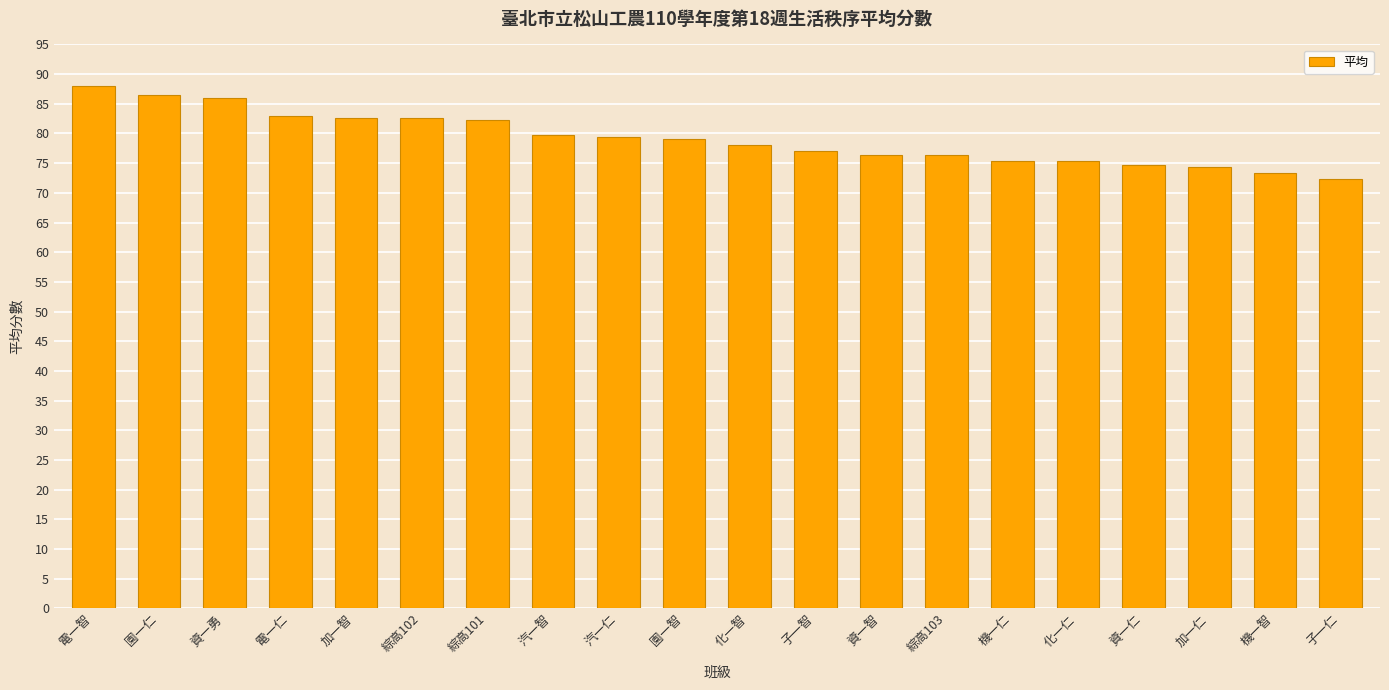

Does the chart contain any negative values?

No